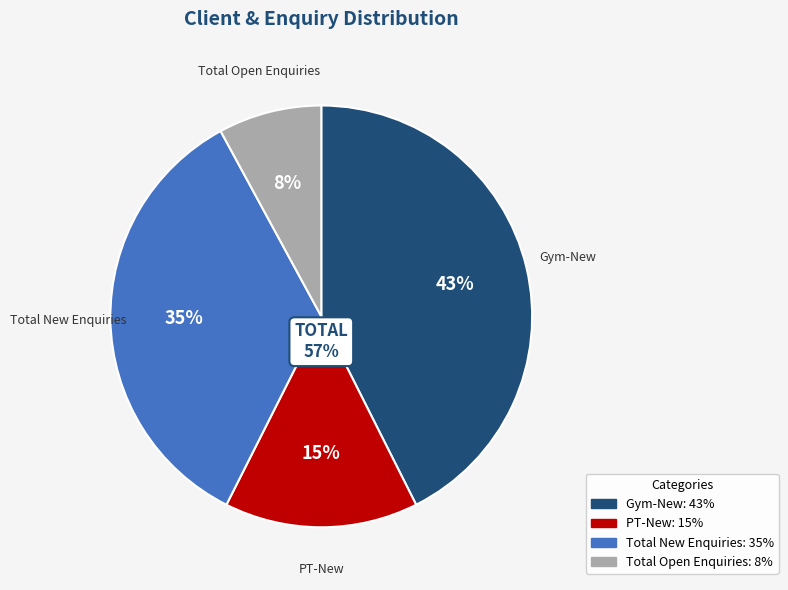

The Gym-New slice represents 43% of the pie. True or false?

True